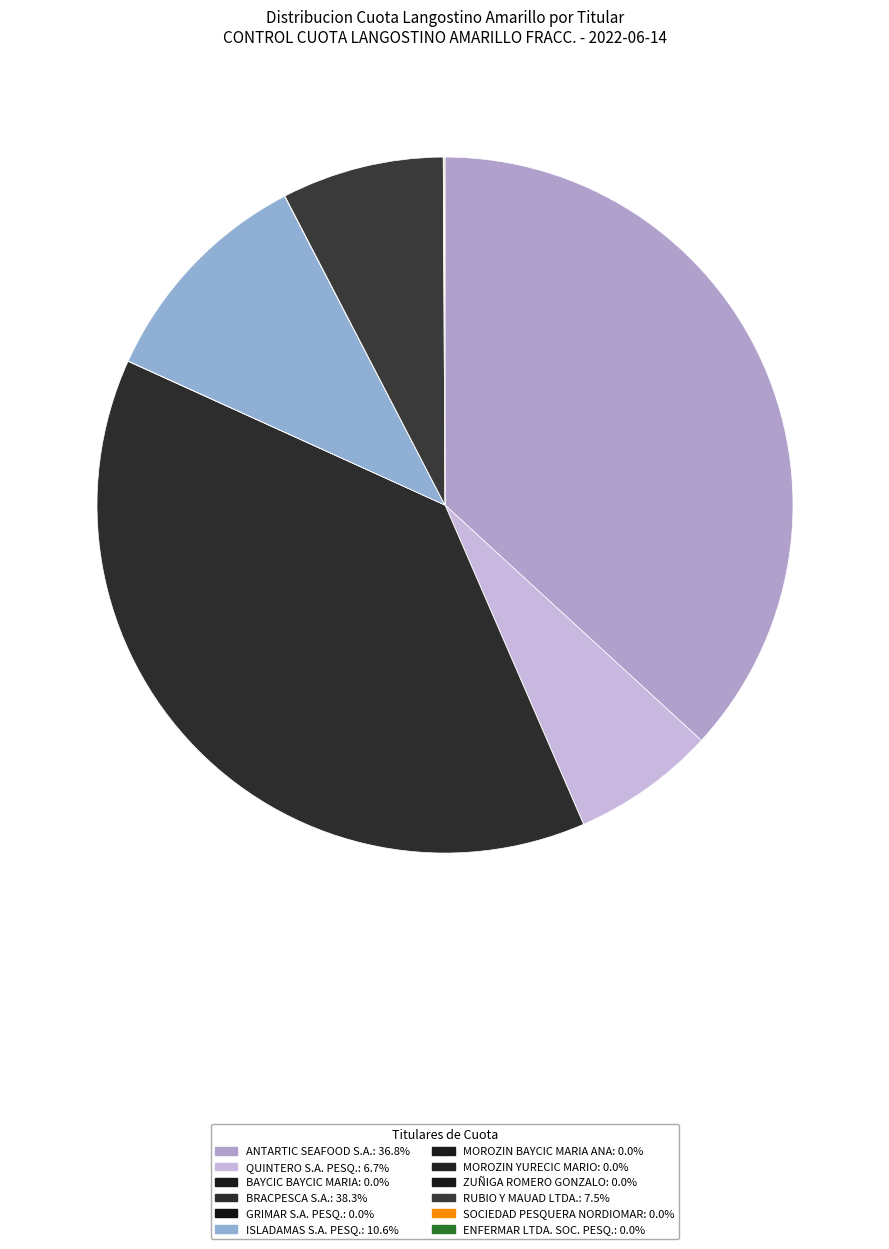

Which category has the smallest portion of the pie?

MOROZIN YURECIC MARIO